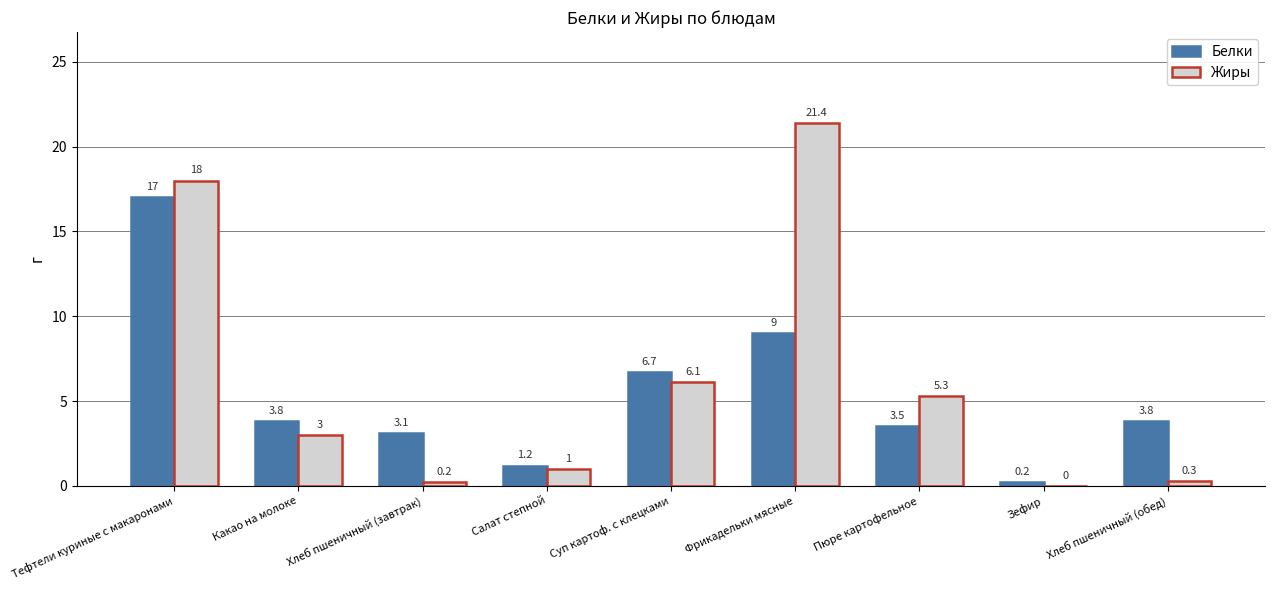

True or false: Белки has a value of 6.7 at Суп картоф. с клецками.

True